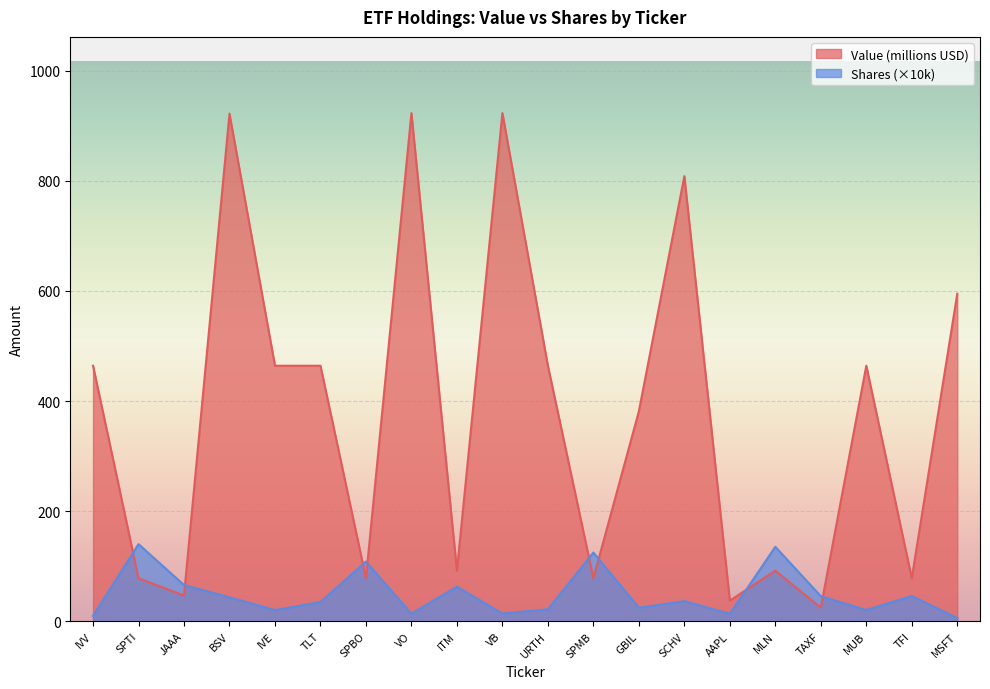

Which category has the highest value in the Shares or principal amount series?

SPTI